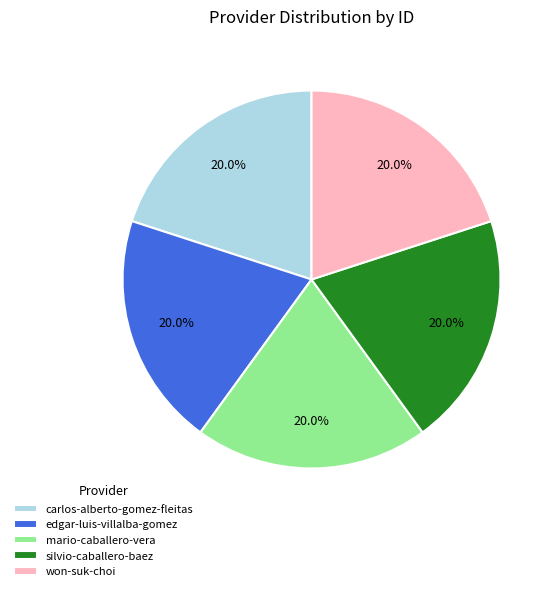

What percentage do silvio-caballero-baez and won-suk-choi together represent?

40.0%